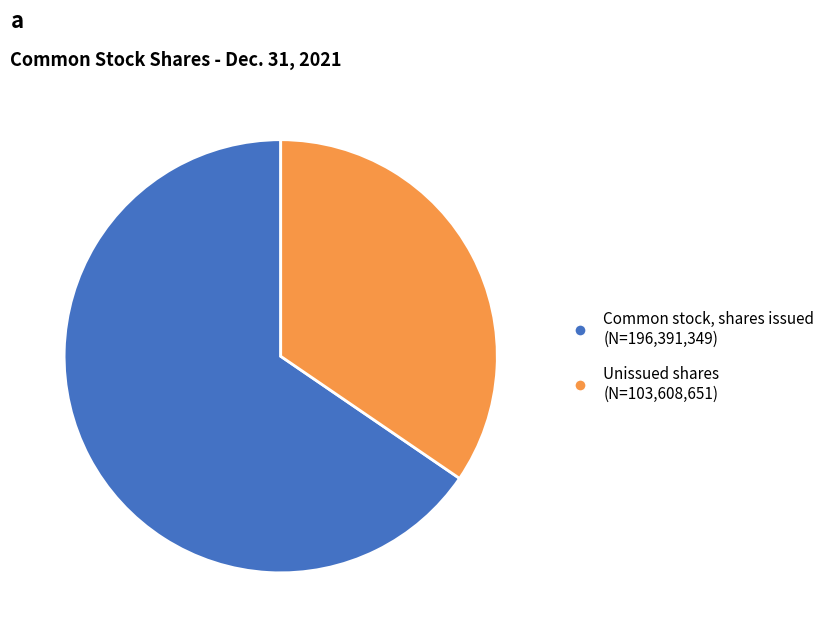

Is there a majority slice in this chart?

Yes